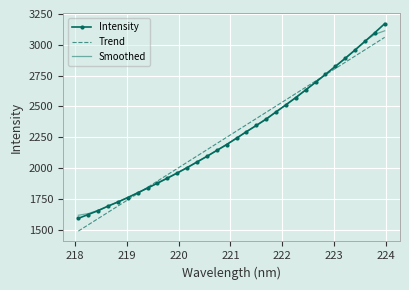

Which series has the widest spread of values?

Intensity